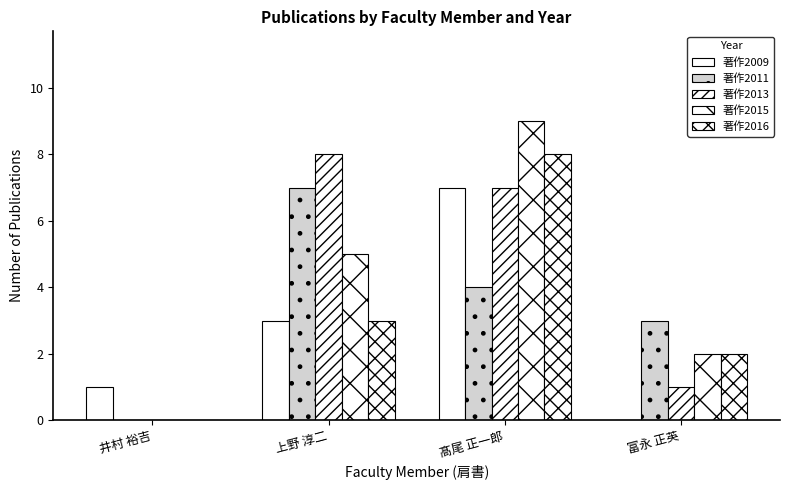

What is the label of the 2nd bar from the left?

上野 淳二